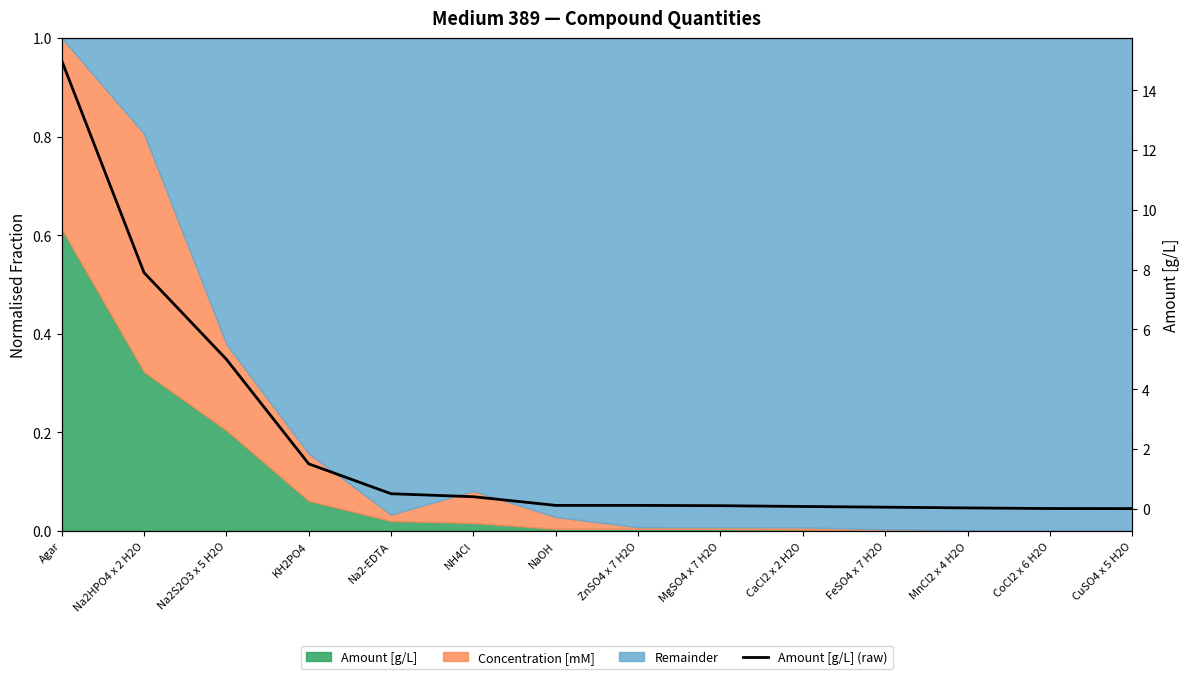

Rank the categories by value from highest to lowest.

Agar, Na2HPO4 x 2 H2O, Na2S2O3 x 5 H2O, KH2PO4, Na2-EDTA, NH4Cl, NaOH, ZnSO4 x 7 H2O, MgSO4 x 7 H2O, CaCl2 x 2 H2O, FeSO4 x 7 H2O, MnCl2 x 4 H2O, CoCl2 x 6 H2O, CuSO4 x 5 H2O